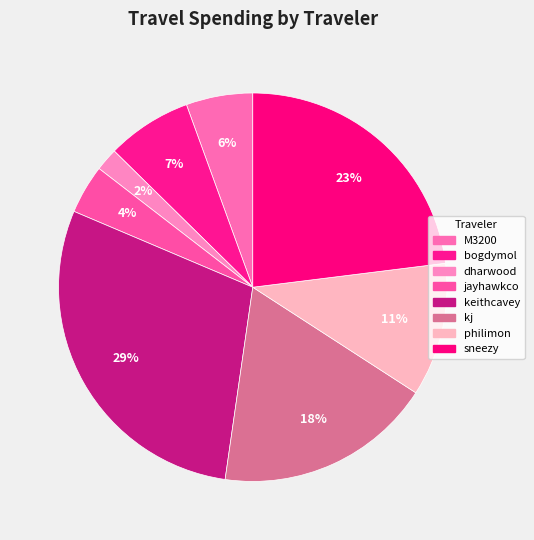

How many slices are in this pie chart?

8